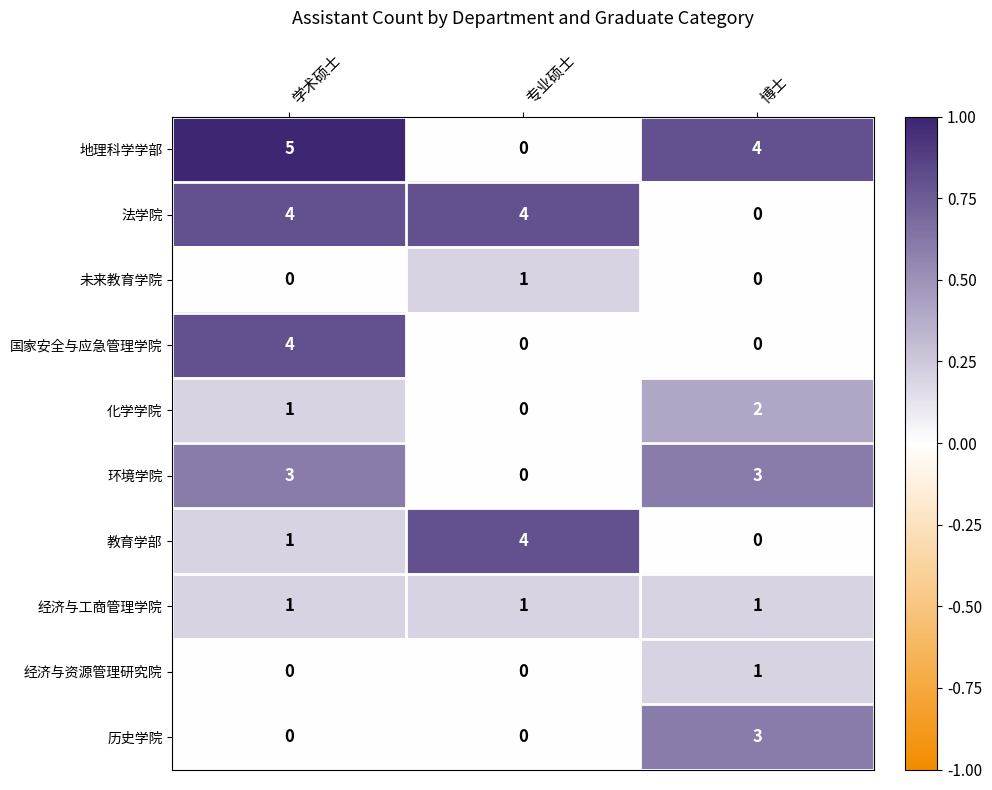

At which category is the sum across all series the highest?

学术硕士